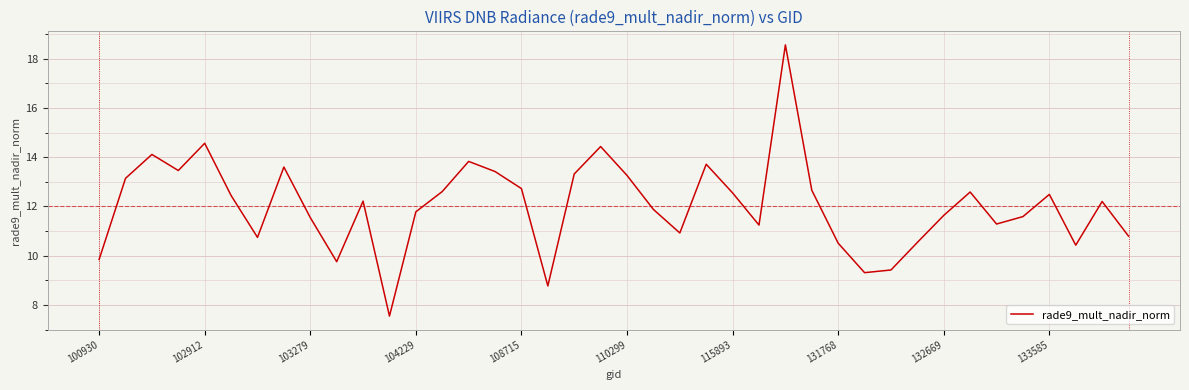

What is the minimum value shown in the chart?

7.5